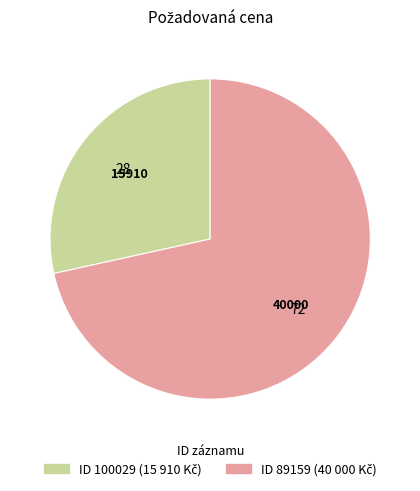

Is there a majority slice in this chart?

Yes